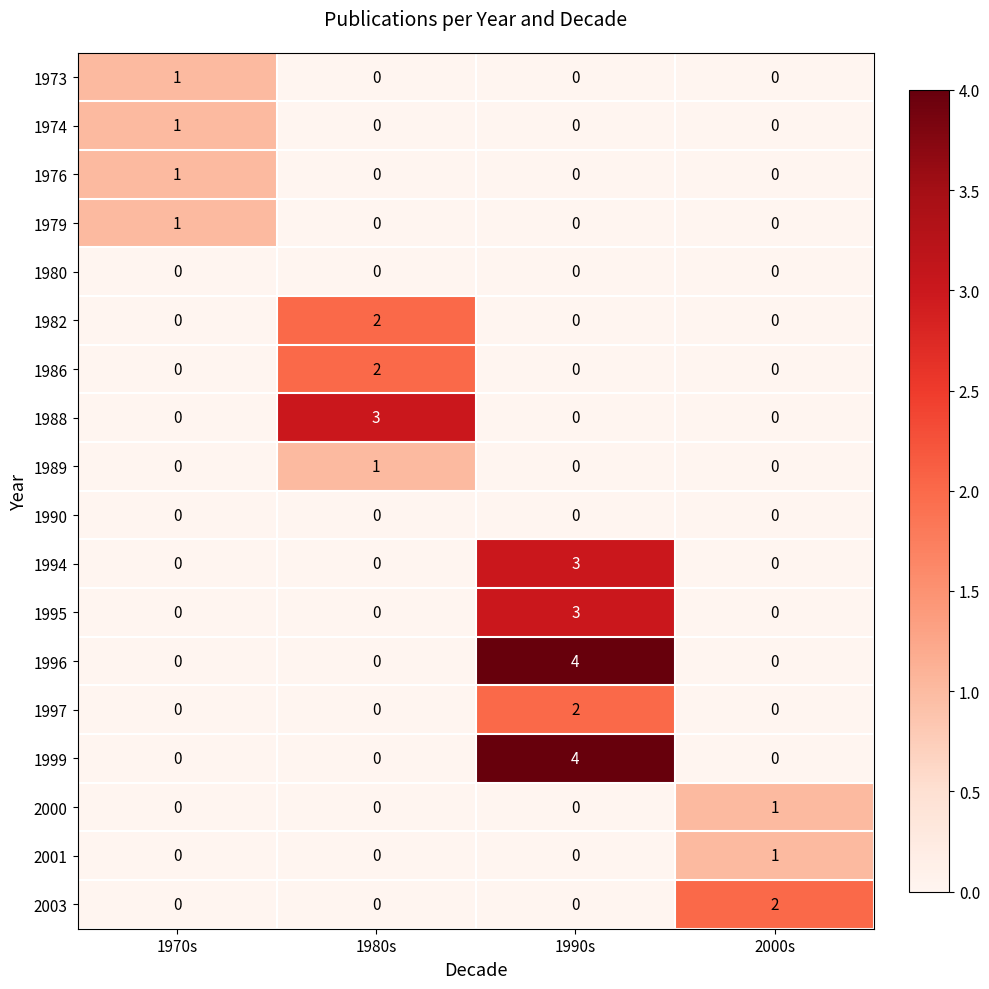

What is the maximum value shown in the chart?

4